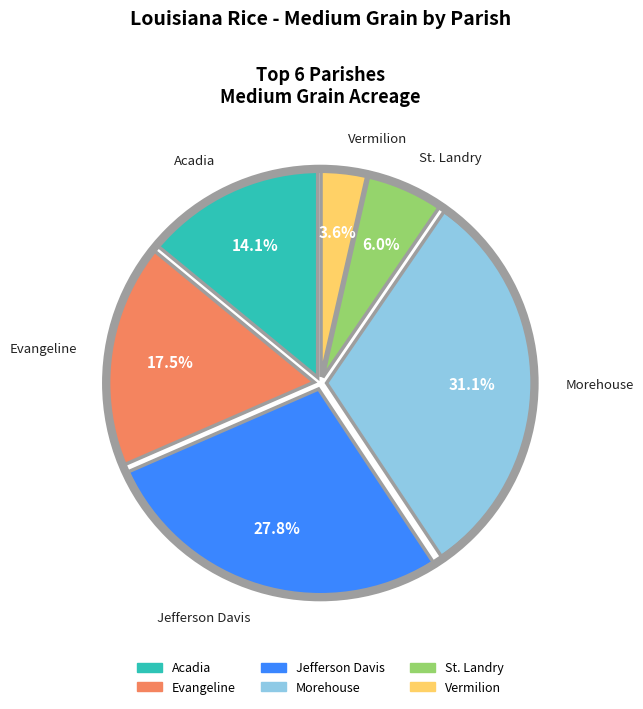

Which slice is the largest?

Morehouse